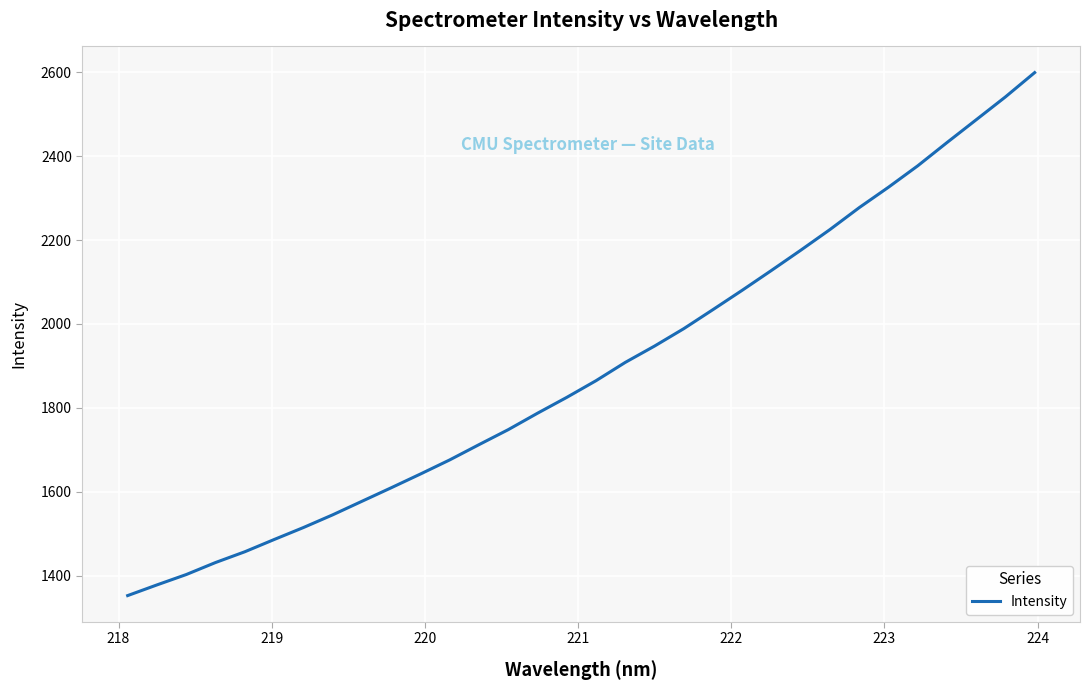

What is the difference between the maximum and minimum values?

1247.3